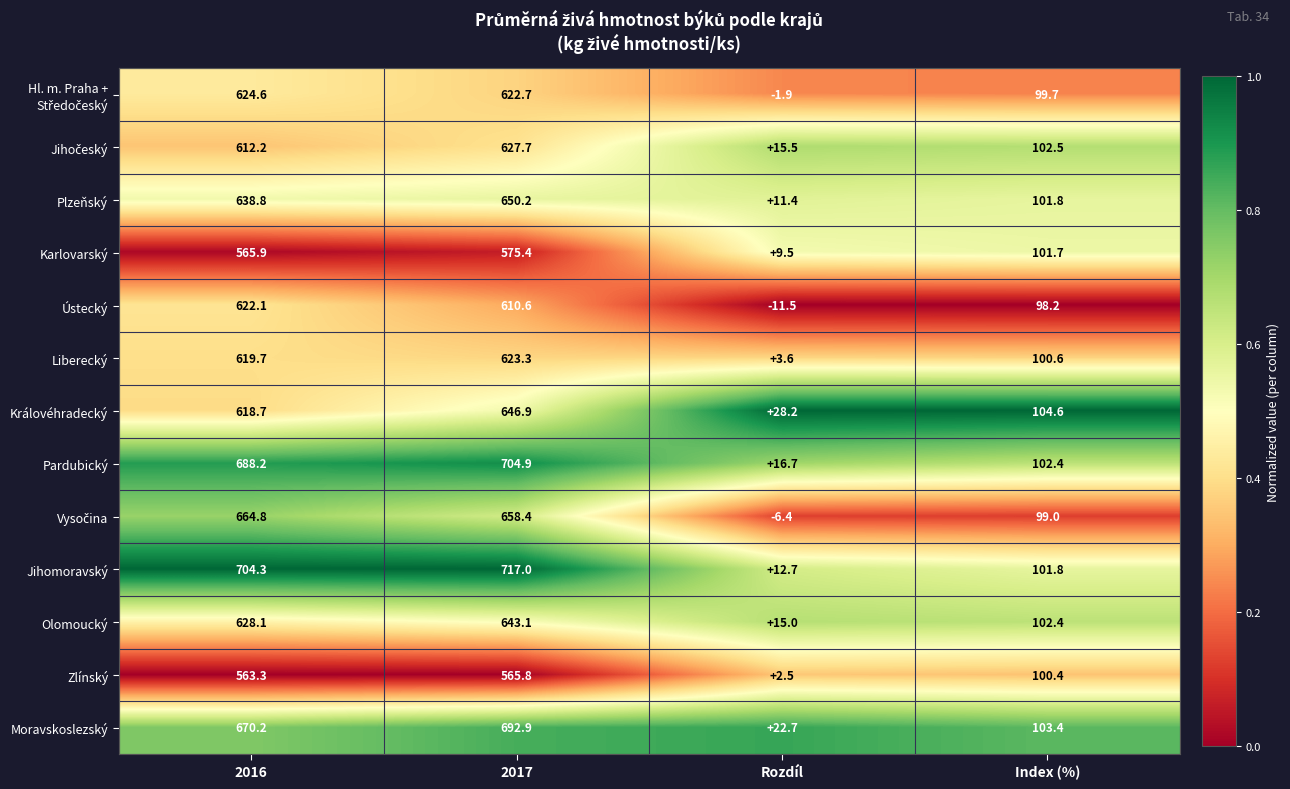

Between Rozdíl and Index (%), which series saw the biggest shift?

Ústecký